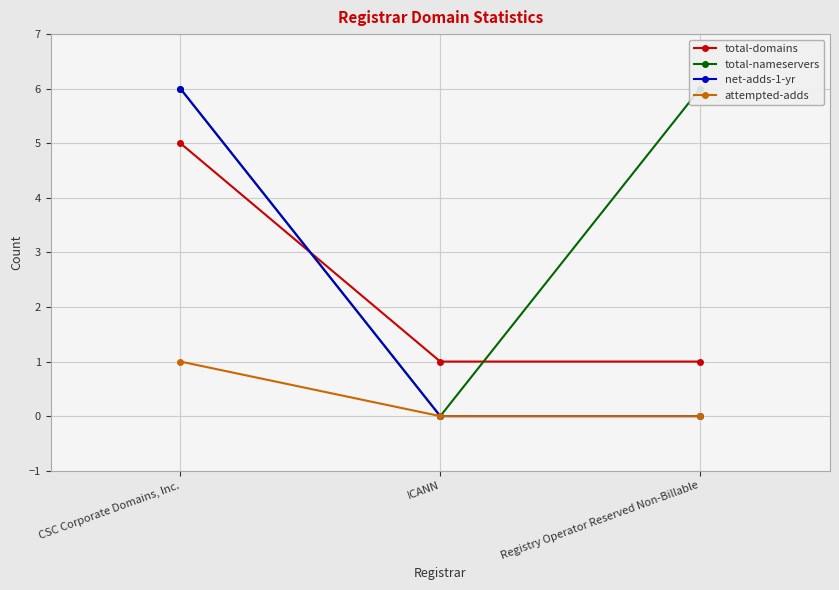

What is the label of the 2nd point from the right?

ICANN